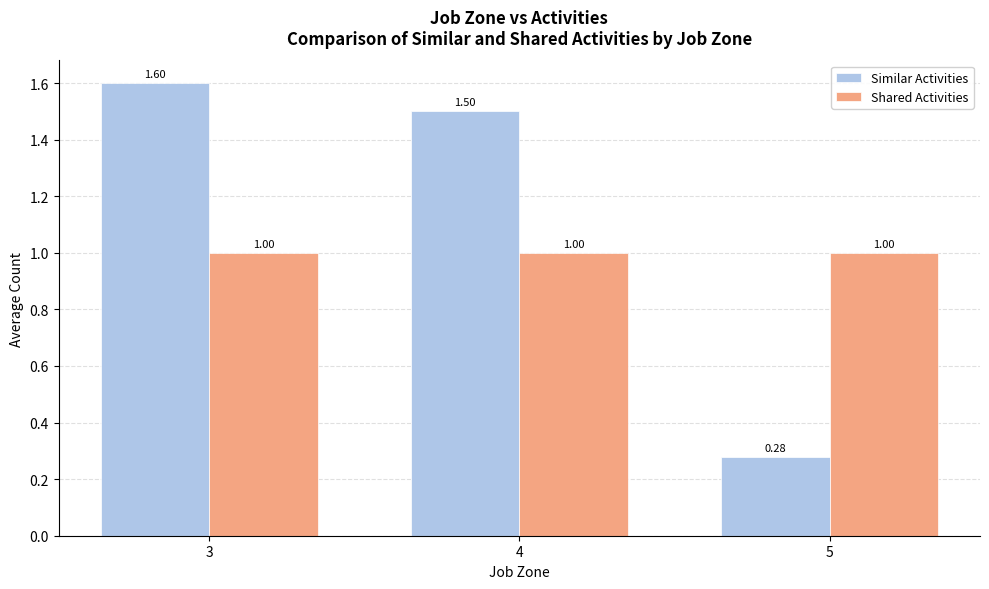

What is the difference between the highest and lowest values at 5?

0.7